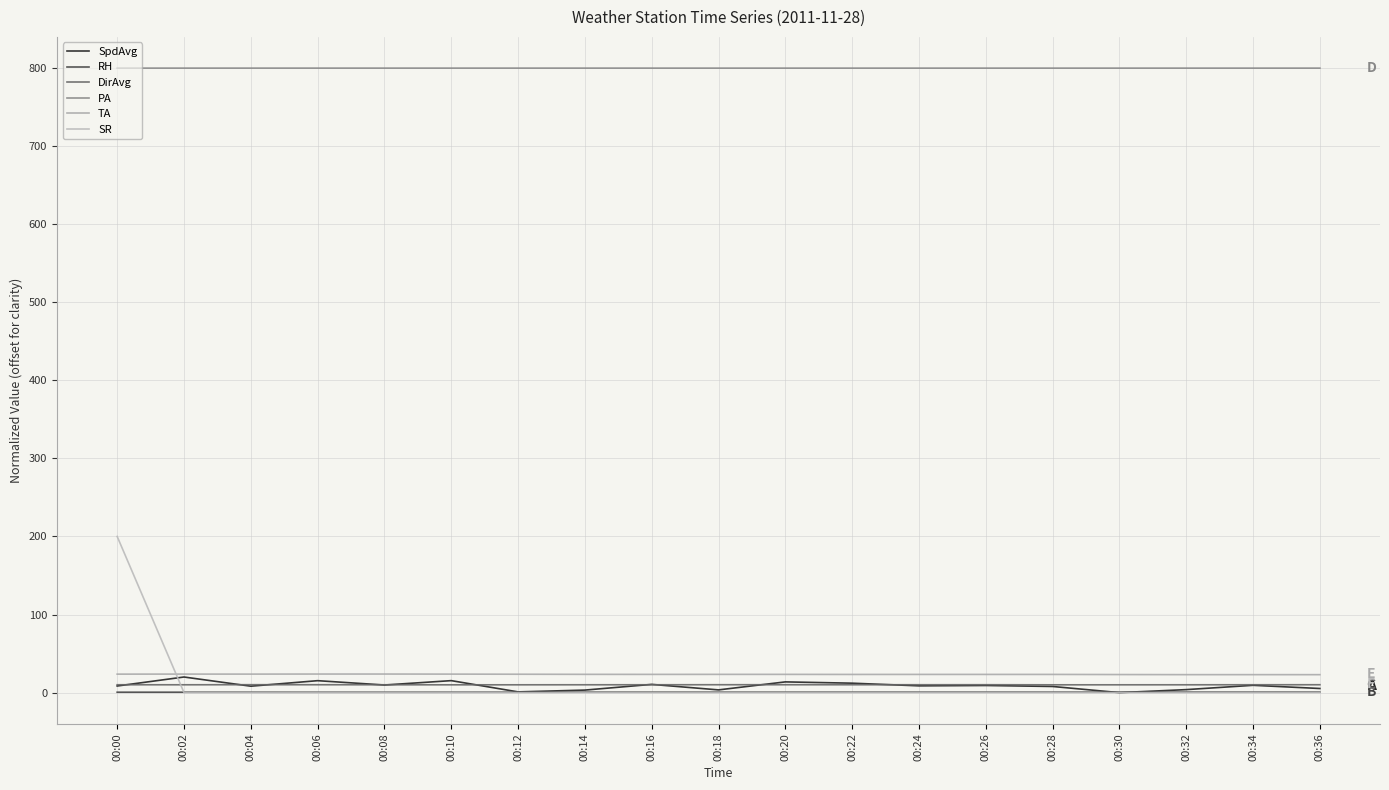

True or false: PA has a value of 195.9 at 00:34.

False